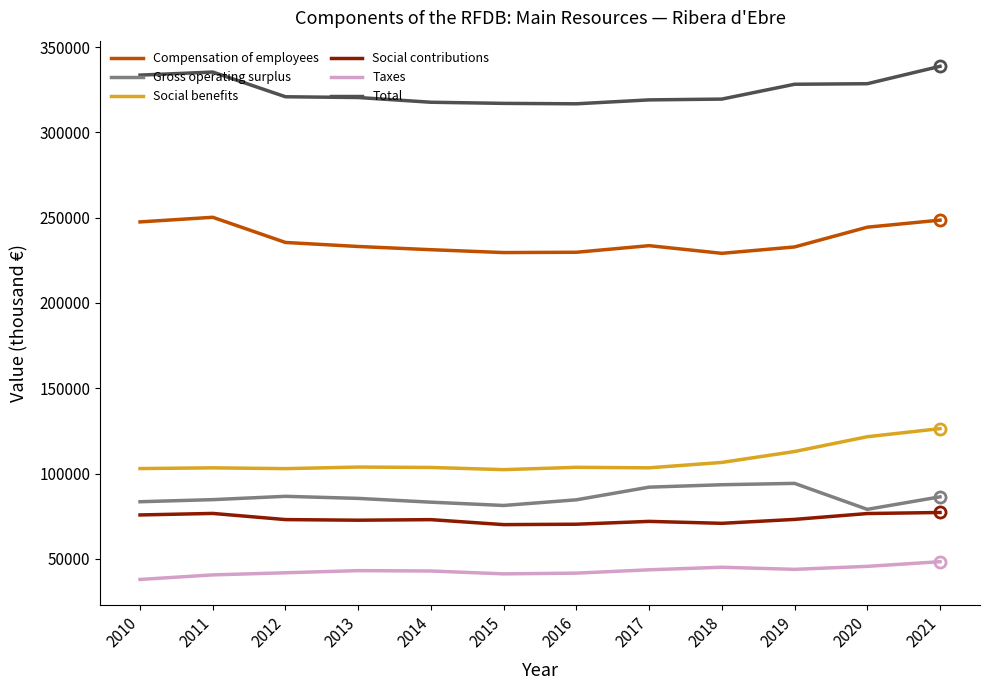

Is the value of Taxes at 2018 greater than the value of Compensation of employees at 2012?

No